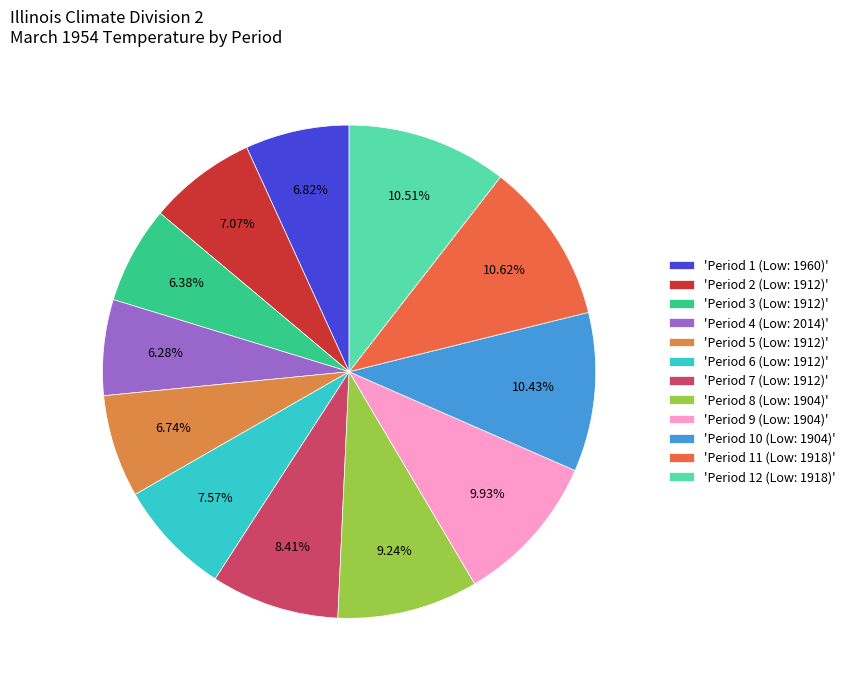

Which slice is the smallest?

2014